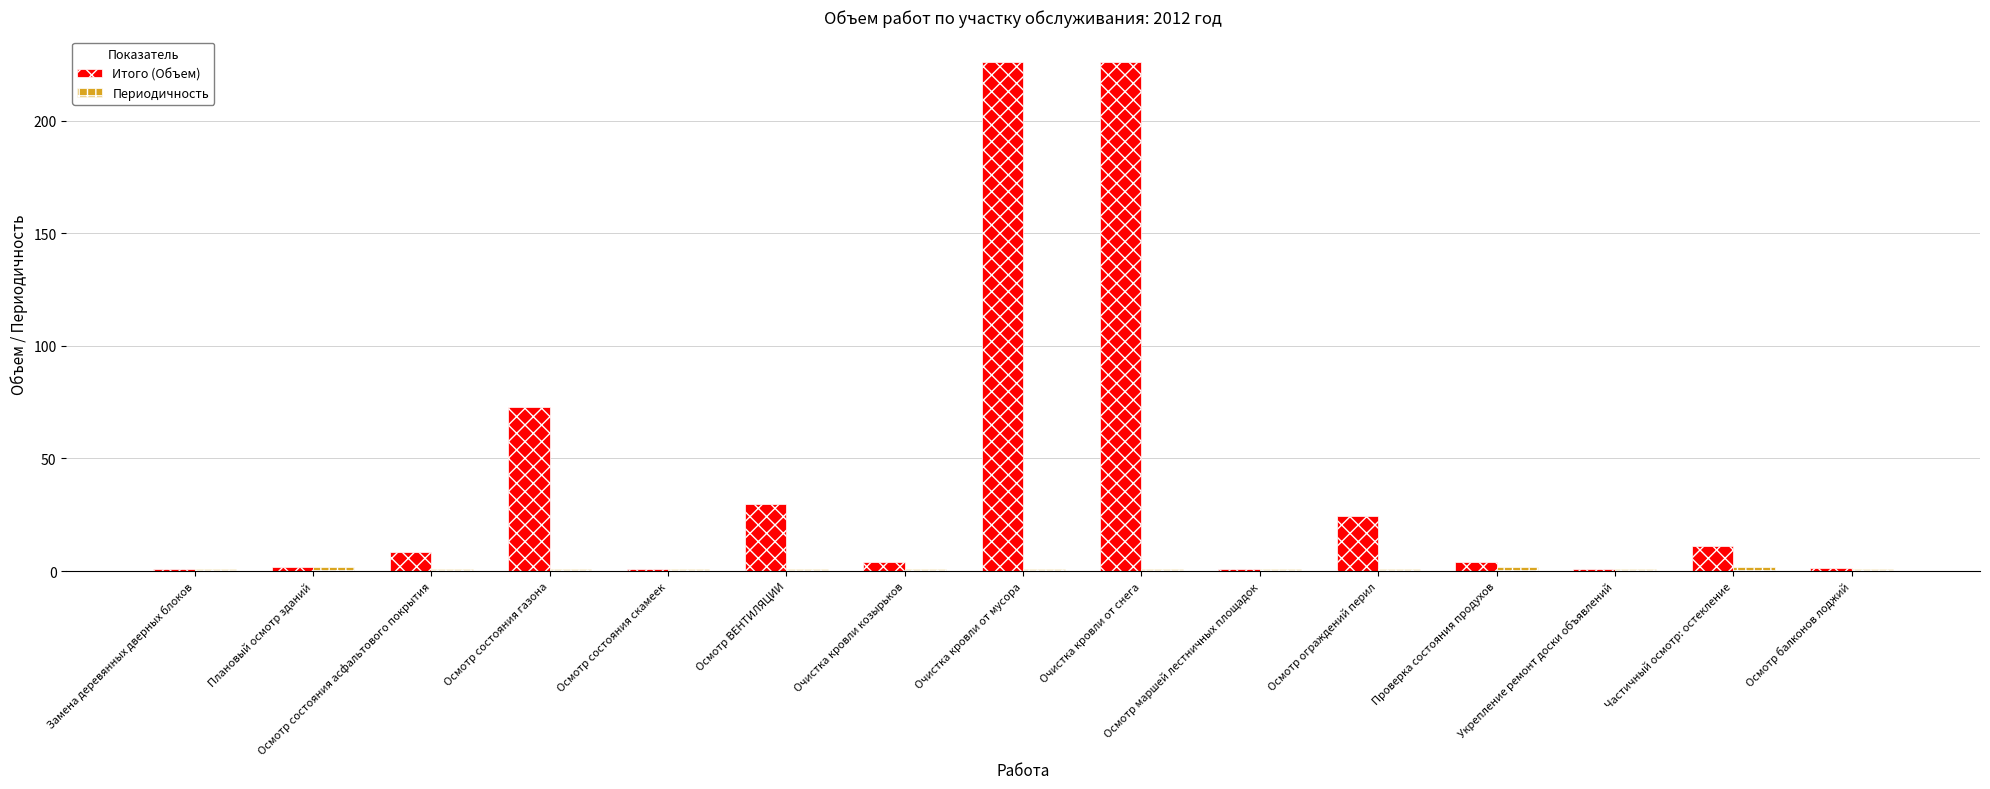

What is the maximum value shown in the chart?

226.0